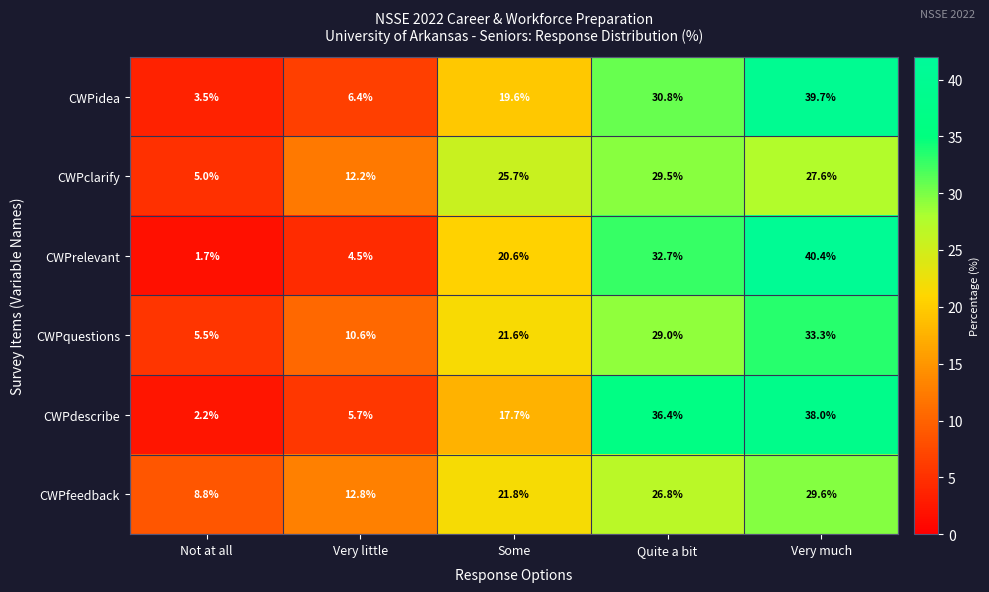

Which series has the largest range (max minus min)?

CWPrelevant